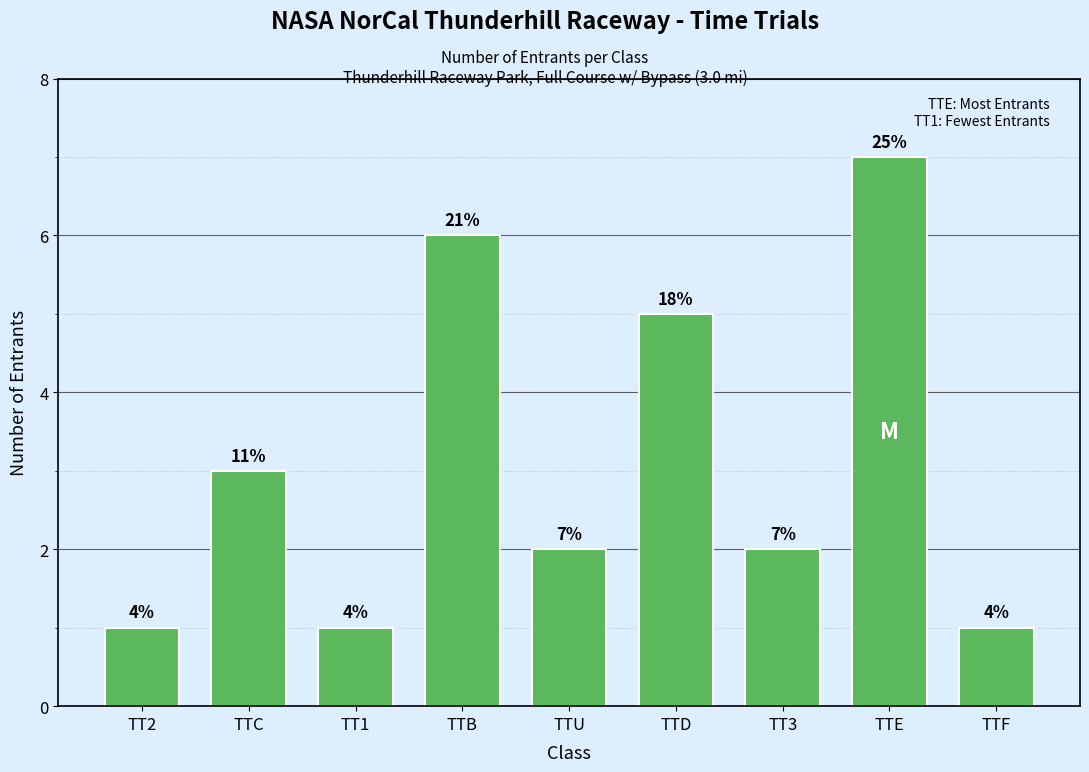

What is the difference between the maximum and minimum values?

6